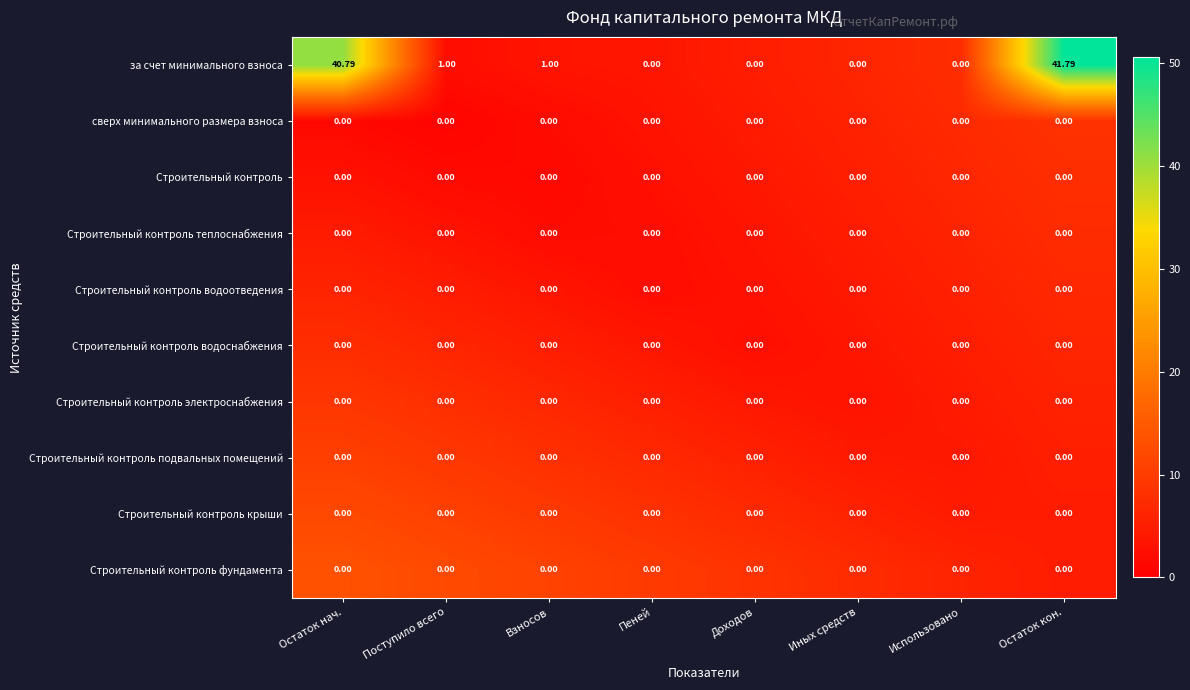

Which series has the largest total across all categories?

за счет минимального взноса